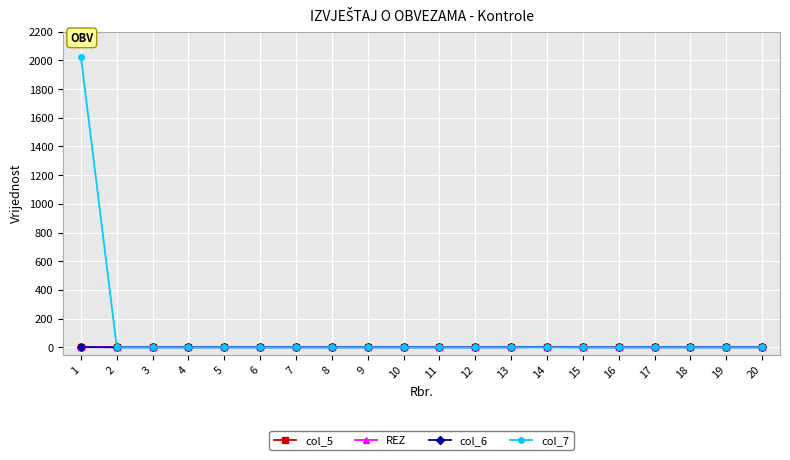

Is the value of col_7 at 11 greater than the value of col_5 at 9?

No